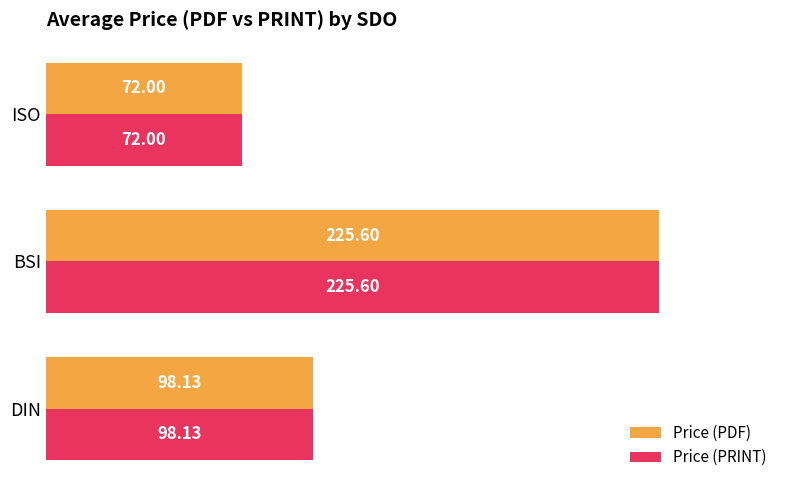

At which label is Price (PRINT) closest to 148?

DIN